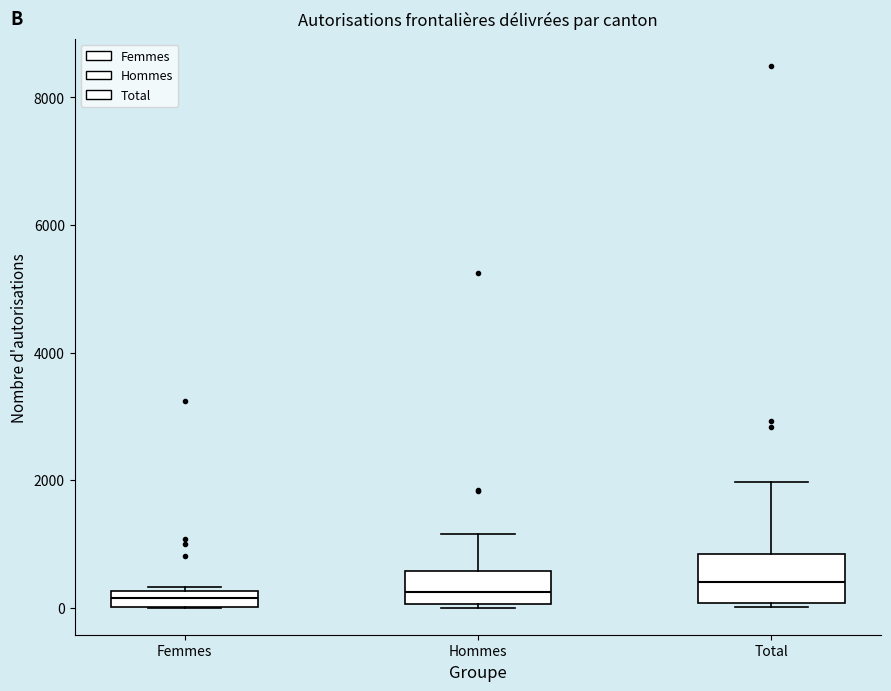

Where is the lower edge of the box for Hommes on the y-axis? The values are not printed on the chart, so give them approximately, as read against the axis.

0